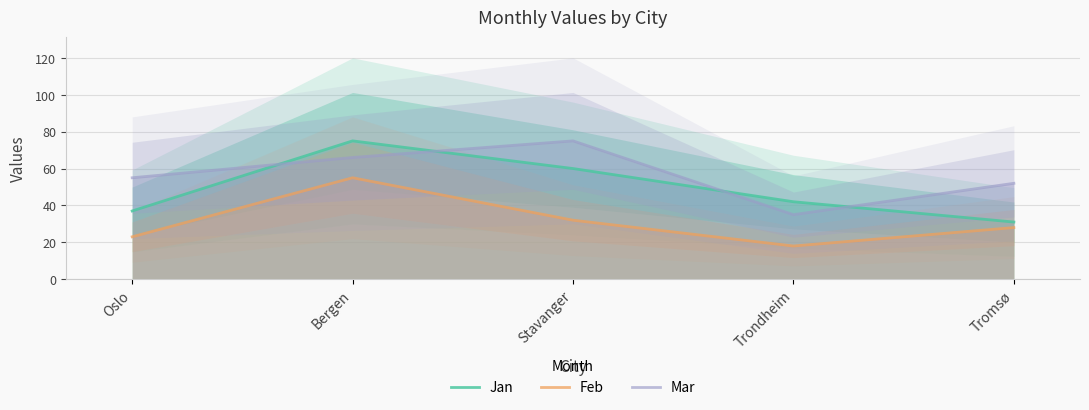

List the series in order of their overall mean, highest first.

Mar, Jan, Feb